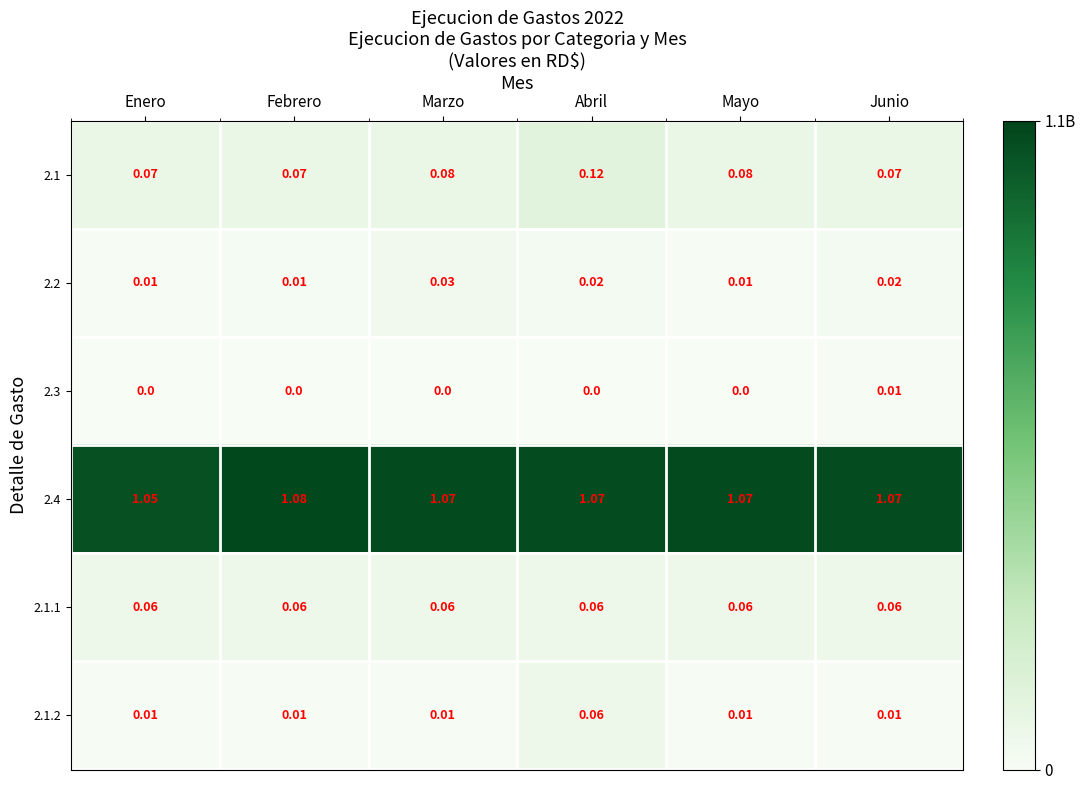

Which category has the highest value across all series?

Febrero